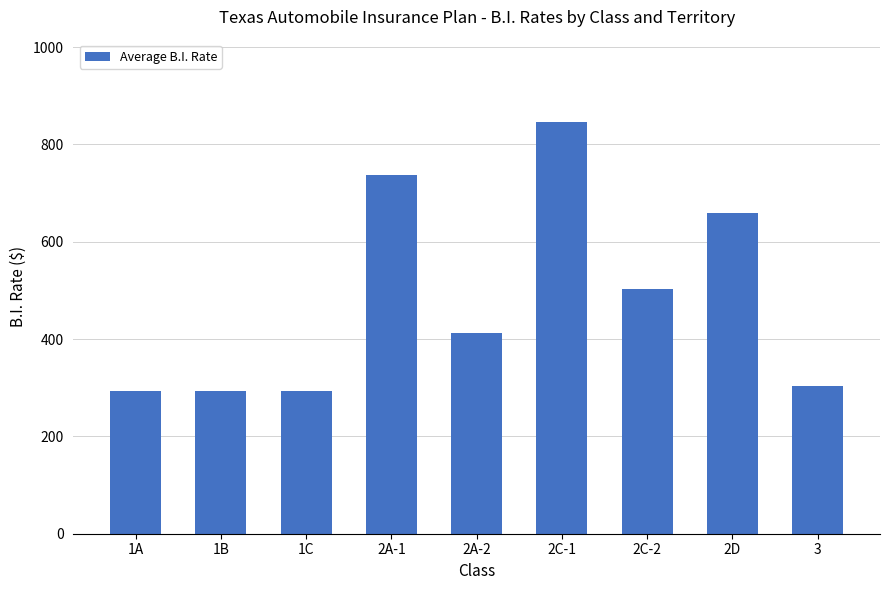

How many categories are shown in the chart?

9